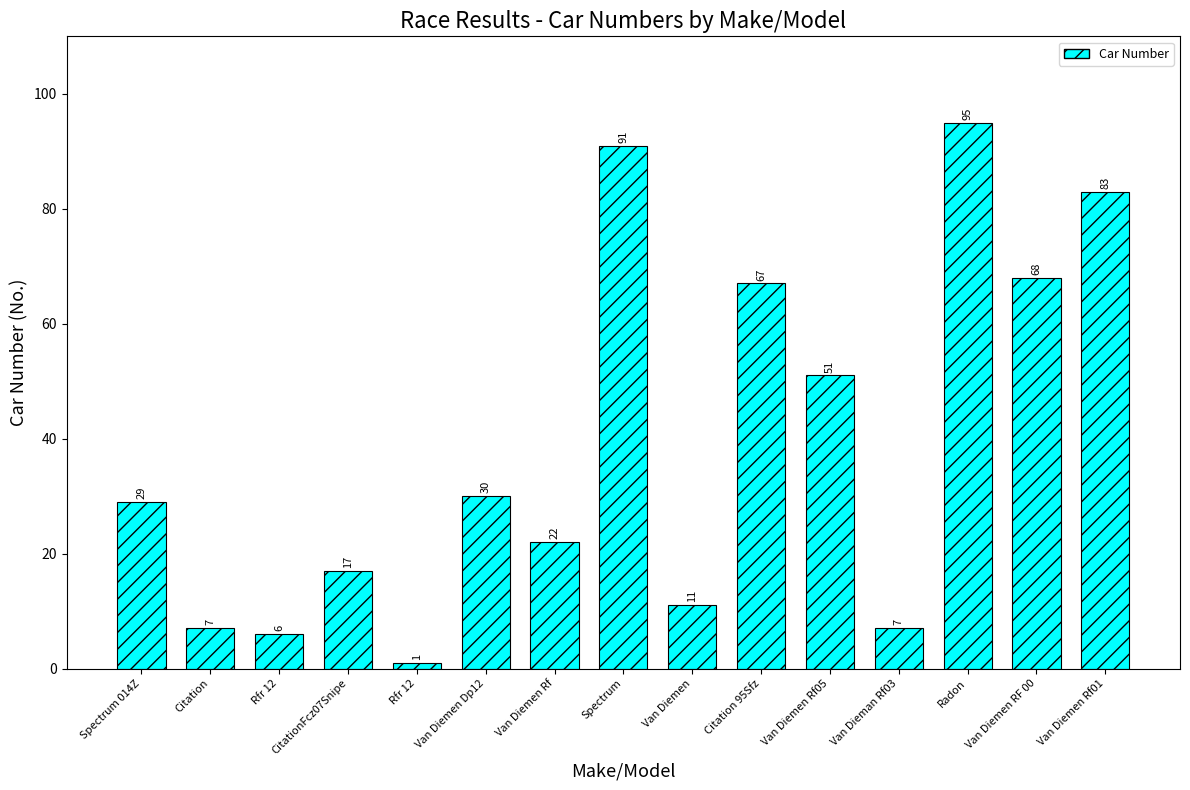

Reading left to right, transcribe all the data shown in this chart.

29	7	6	17	1	30	22	91	11	67	51	7	95	68	83